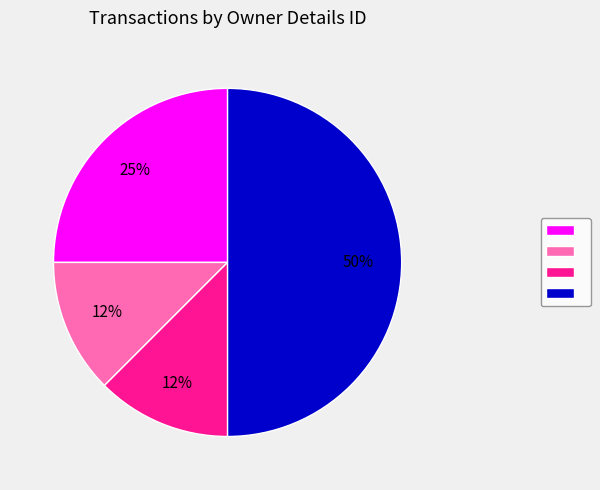

To the nearest percent, what is the average slice percentage?

25%